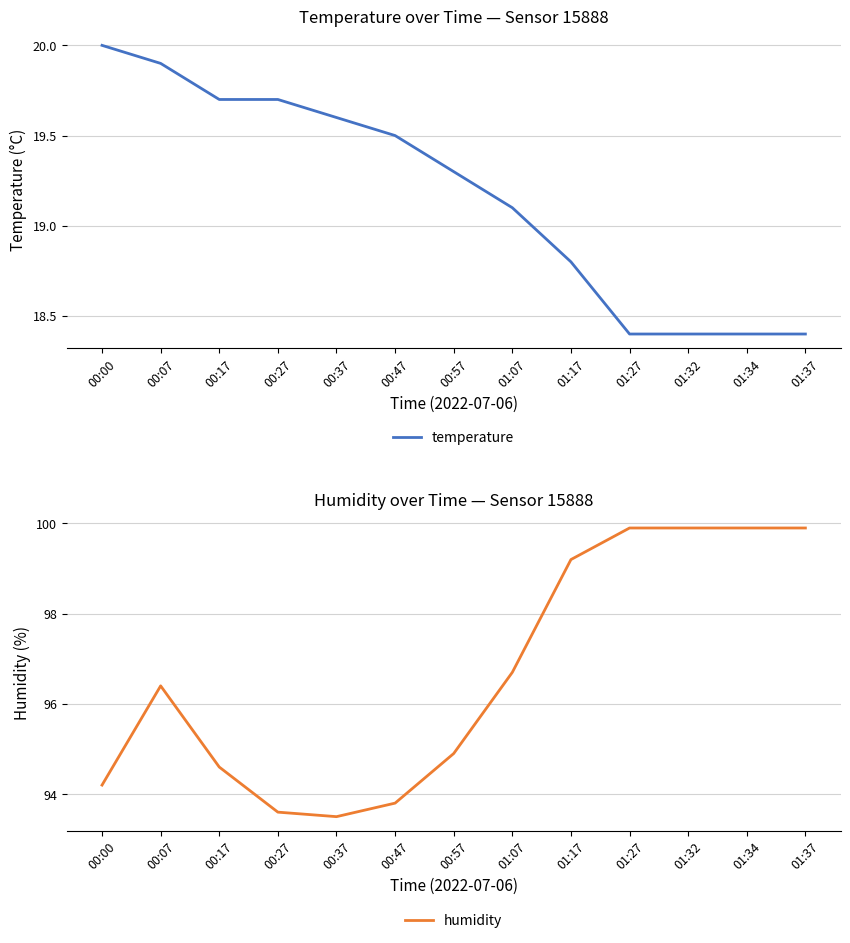

What is the maximum value for humidity?

99.9